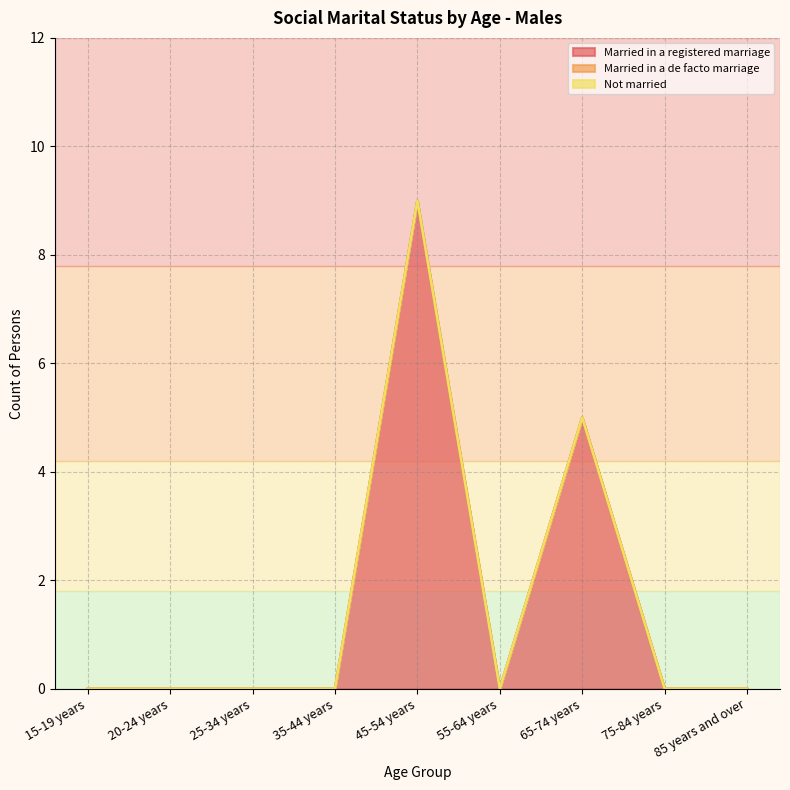

True or false: Not married and Married in a de facto marriage intersect in this chart.

False